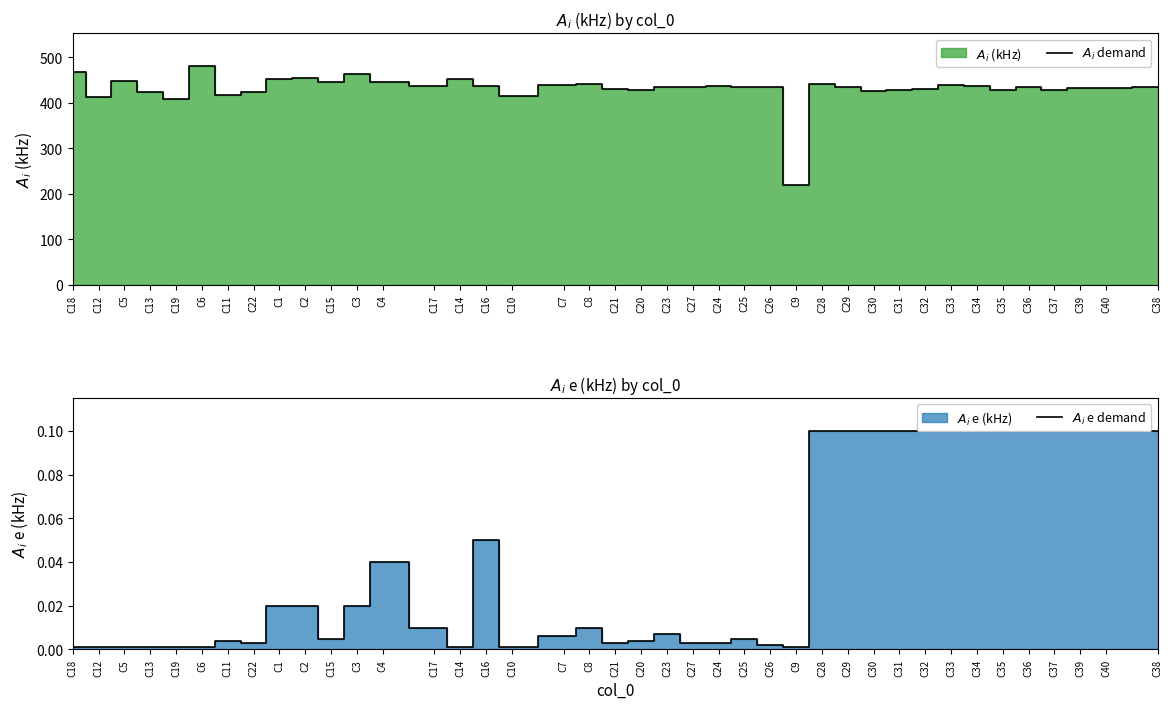

Which series has the widest spread of values?

$A_i$ demand